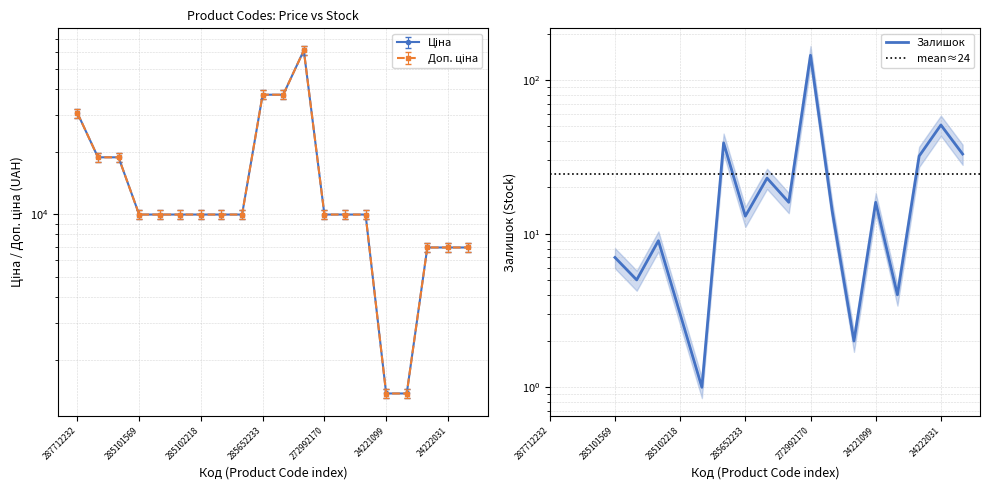

Is it true that Доп. ціна equals 13246.7 at 272992170?

False